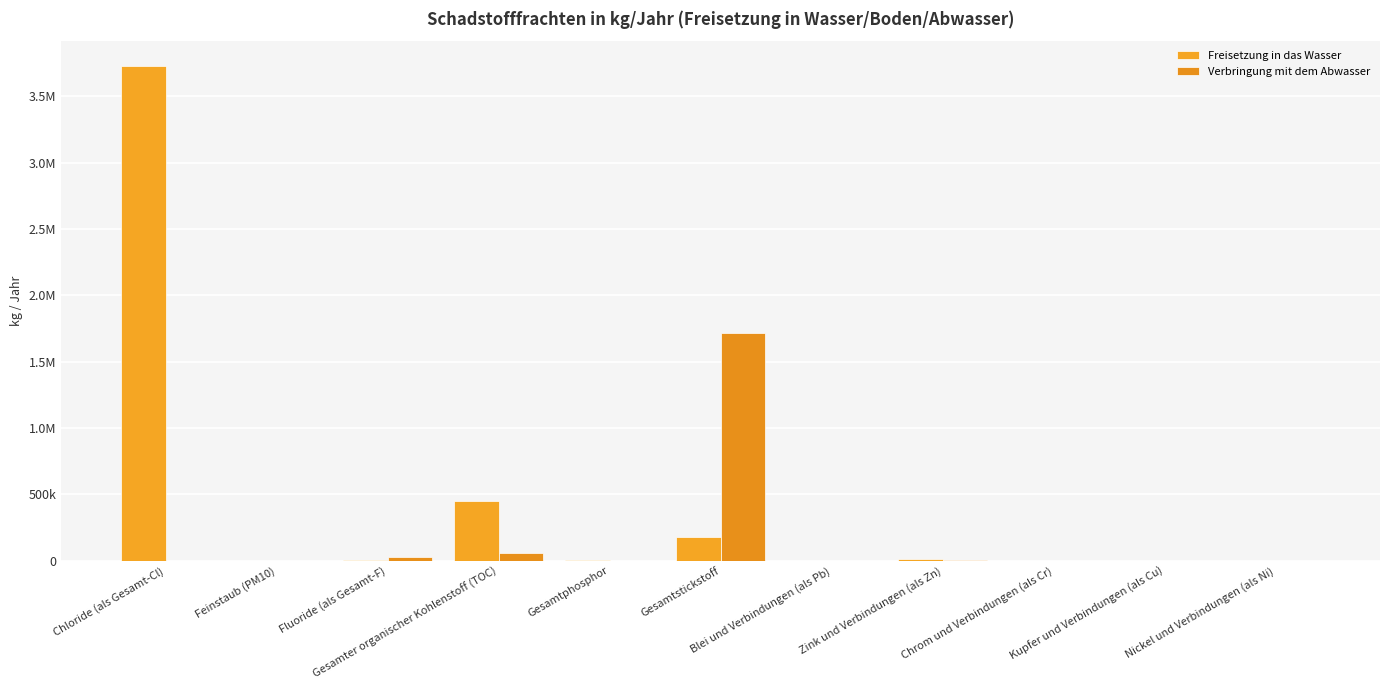

Between Fluoride (als Gesamt-F) and Gesamter organischer Kohlenstoff (TOC), which series saw the biggest shift?

Freisetzung in das Wasser